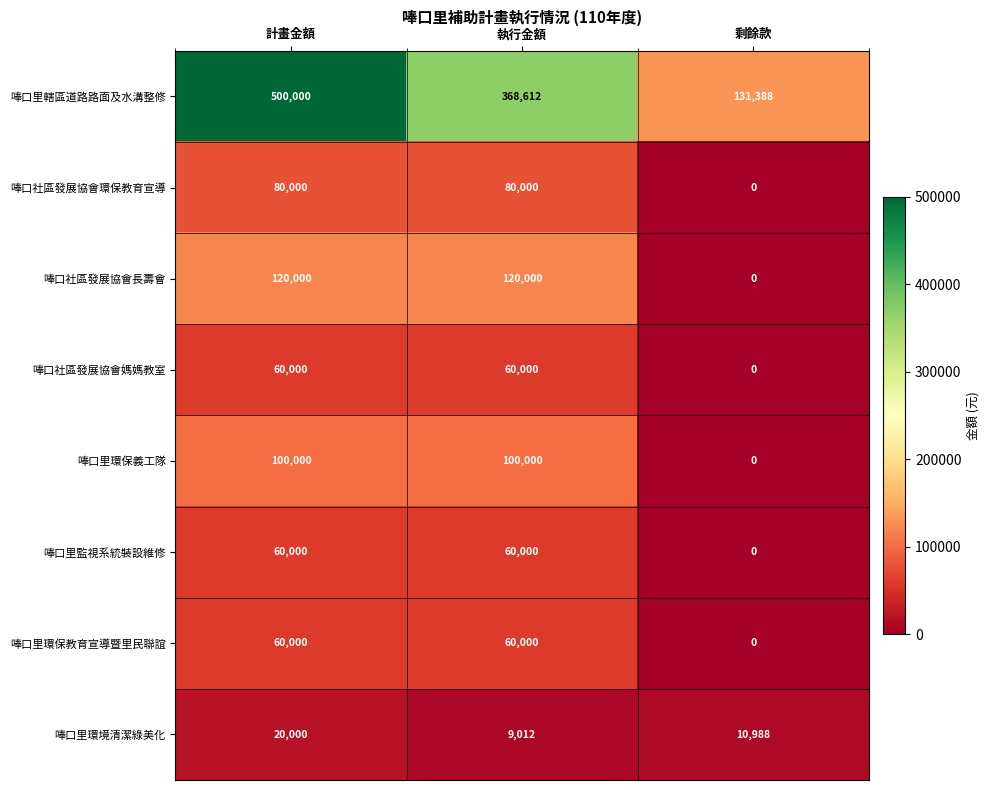

True or false: 唪口里環保教育宣導暨里民聯誼 has a value of 60000 at 計畫金額.

True